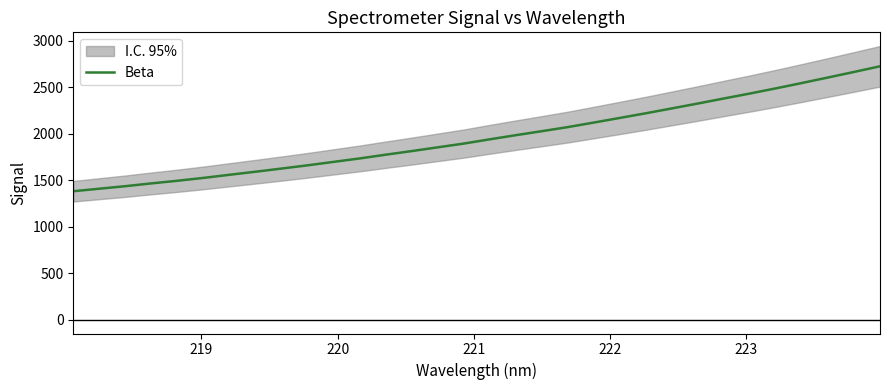

What is the minimum value for Beta?

1381.6